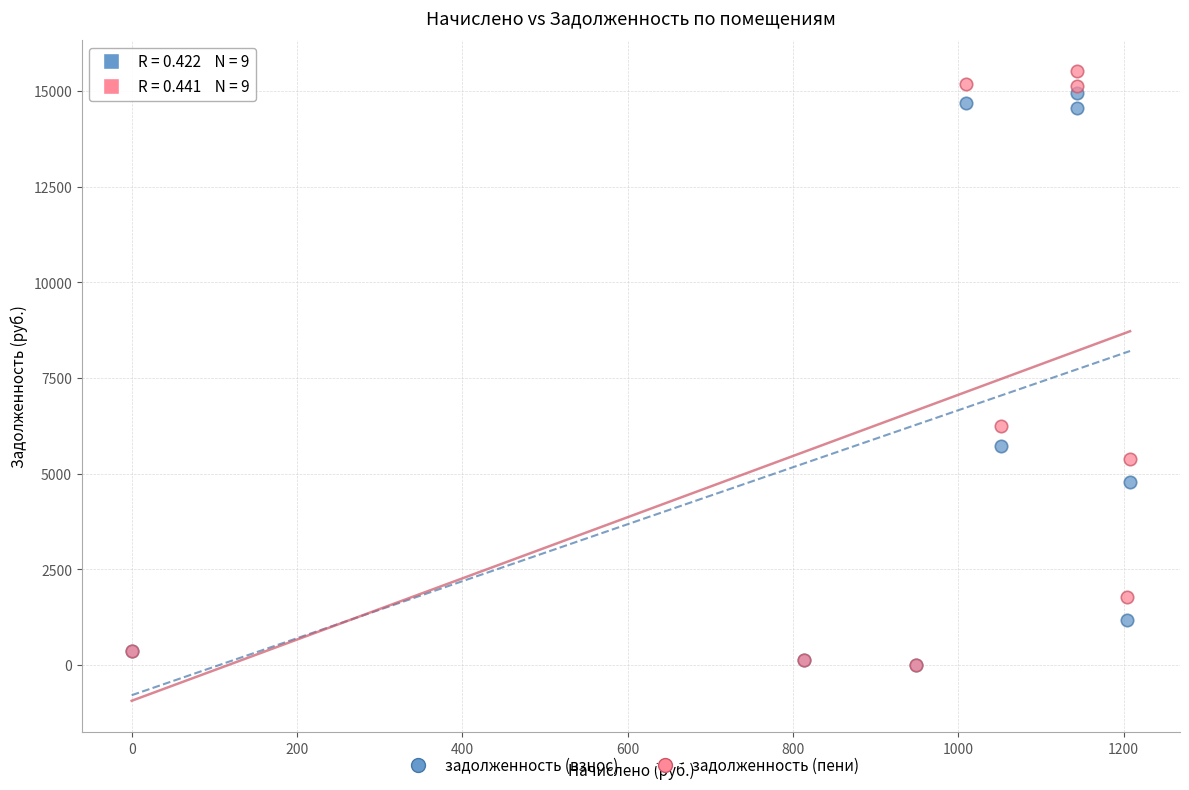

In the задолженность (взнос) series, what Y value is closest to 7470?

5711.3